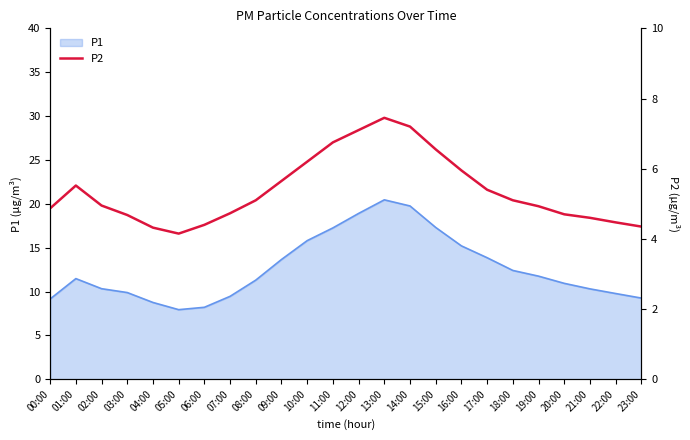

Which category has the highest value across all series?

13:00